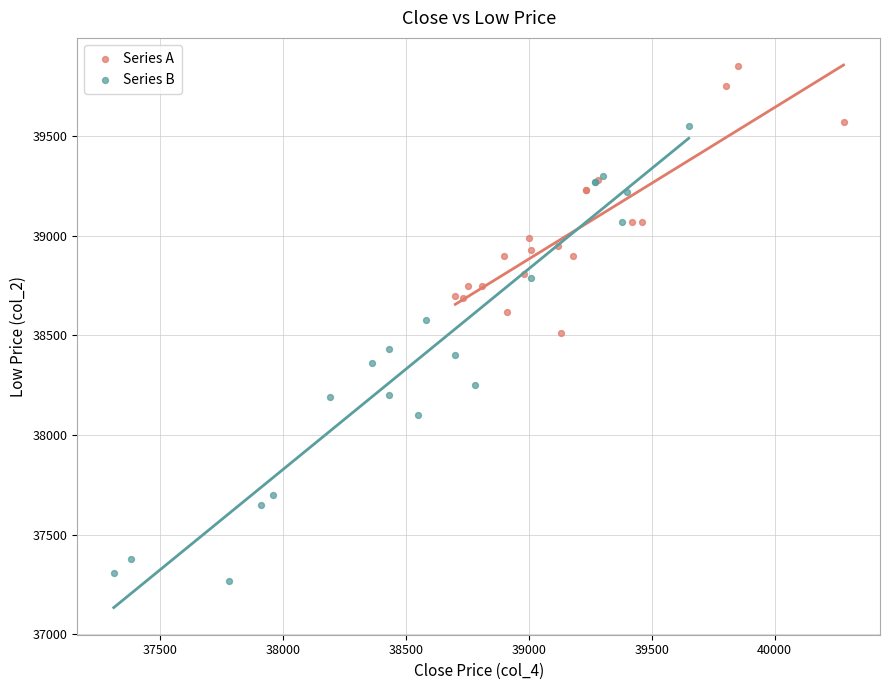

What are all the series names shown in the legend?

Series A, Series B